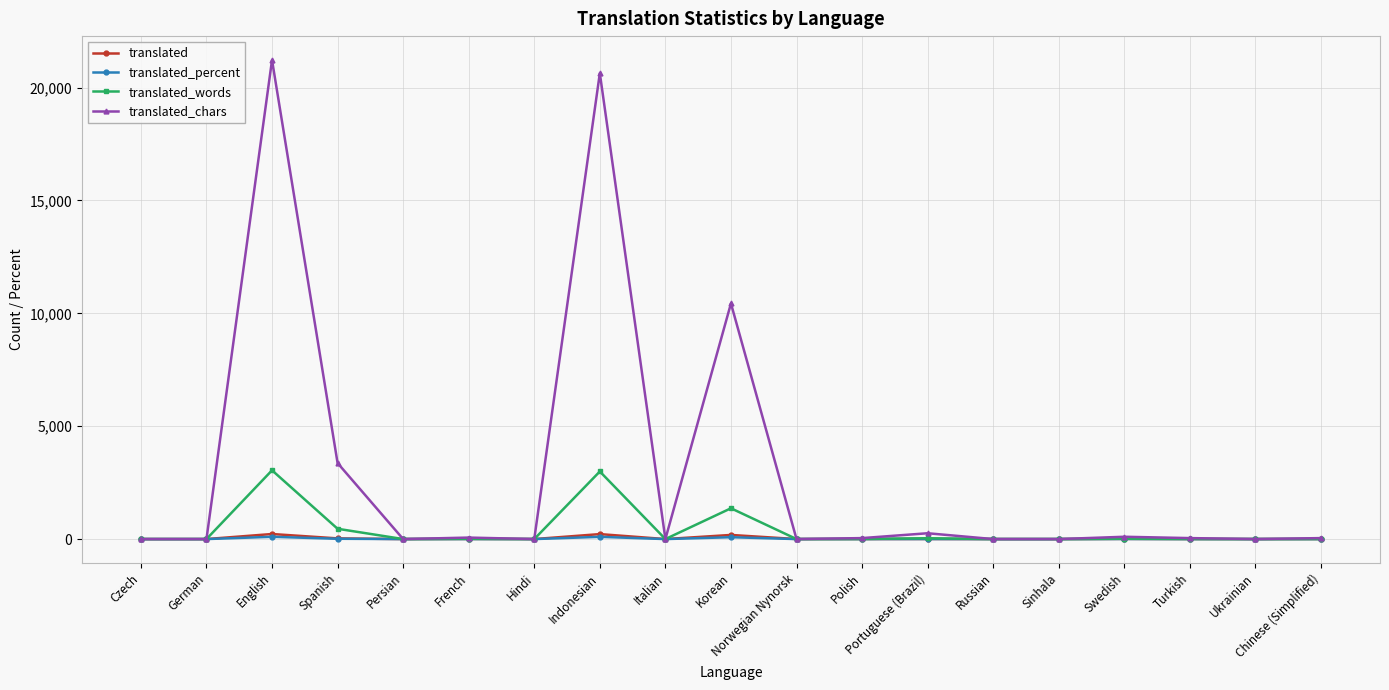

How many lines are shown in the chart?

4